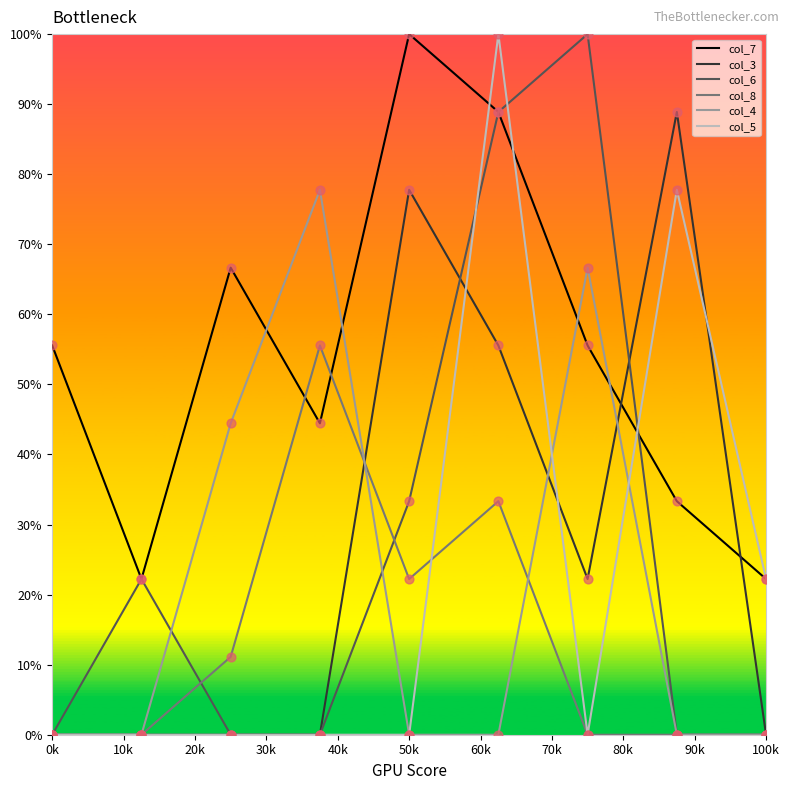

What is the maximum value shown in the chart?

100.0